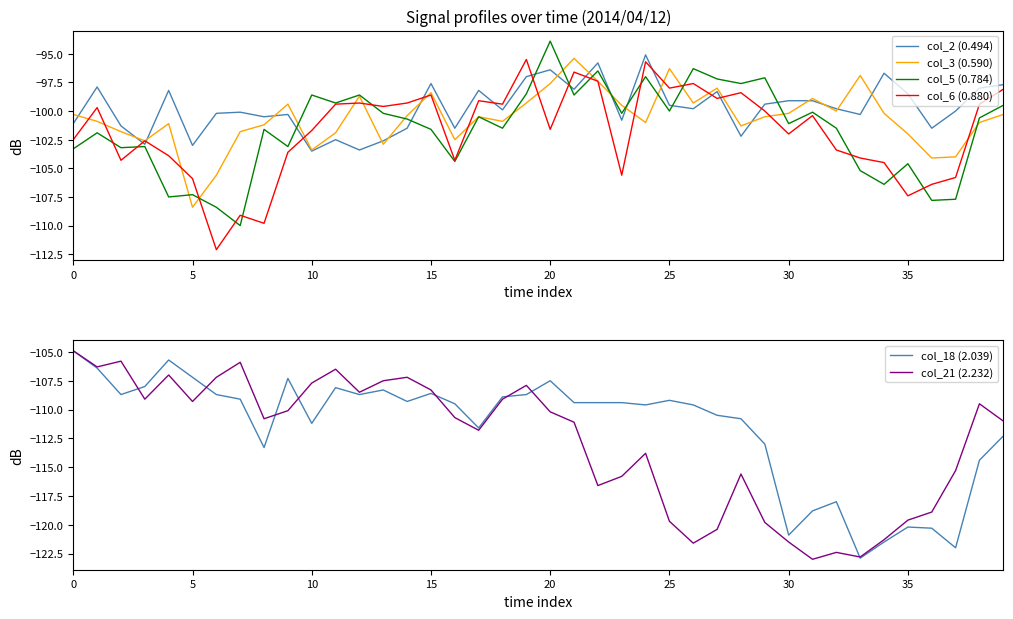

True or false: col_2 (0.494) and col_6 (0.880) cross at least once.

True